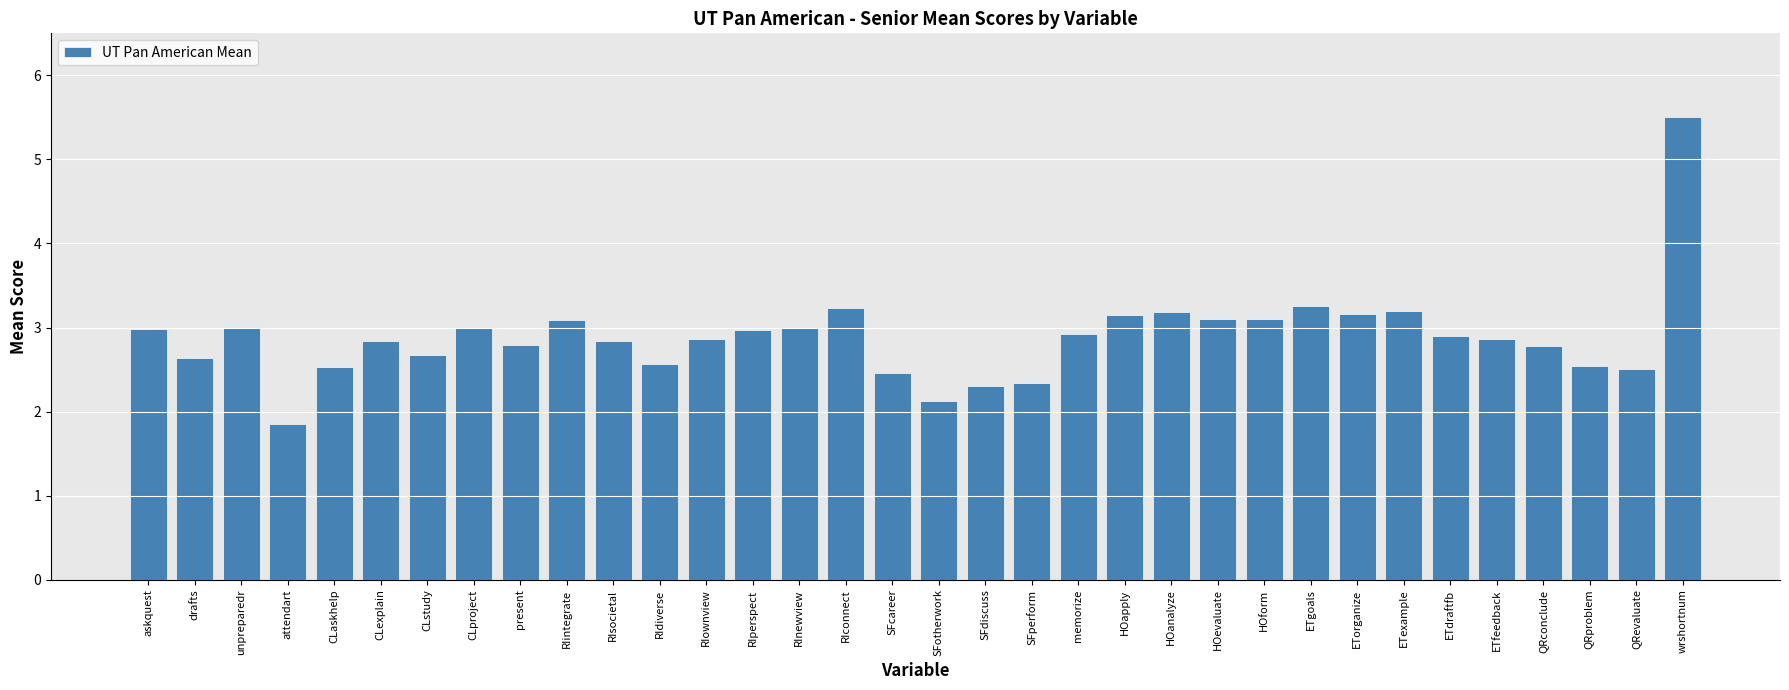

Are the bars grouped side by side (vs. stacked)?

No